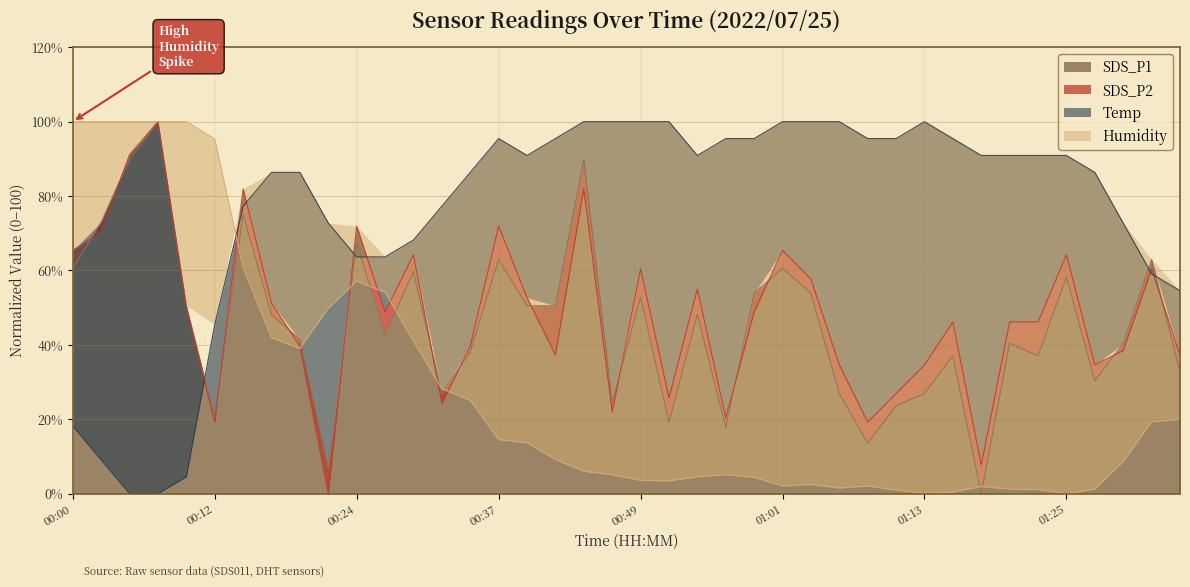

Between 00:24 and 00:39, which series saw the biggest shift?

Humidity